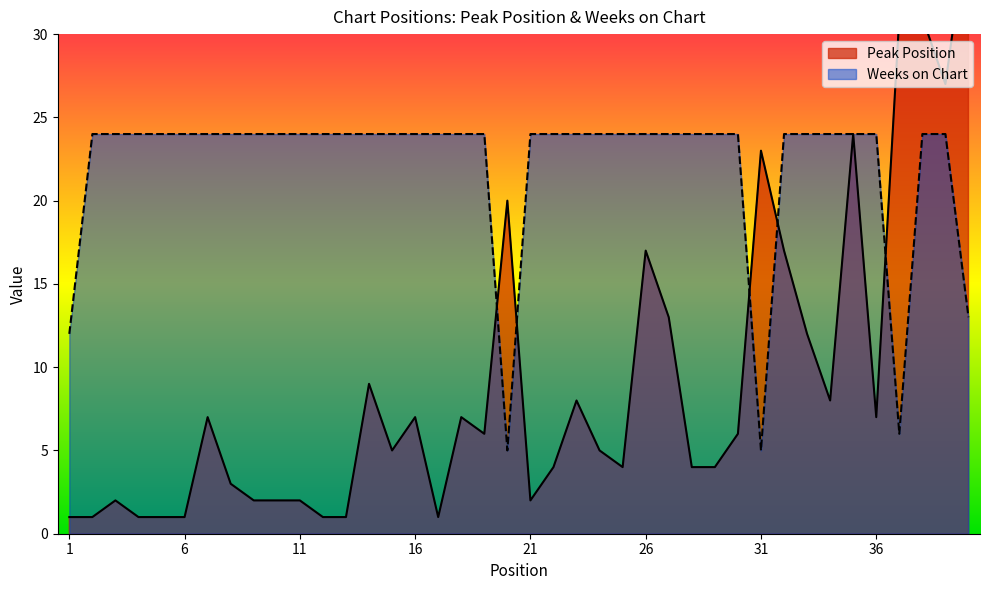

Reading left to right, what are all the values shown in this chart?

Peak Position: 1	1	2	1	1	1	7	3	2	2	2	1	1	9	5	7	1	7	6	20	2	4	8	5	4	17	13	4	4	6	23	17	12	8	24	7	31	31	27	37
Weeks on Chart: 12	24	24	24	24	24	24	24	24	24	24	24	24	24	24	24	24	24	24	5	24	24	24	24	24	24	24	24	24	24	5	24	24	24	24	24	6	24	24	13